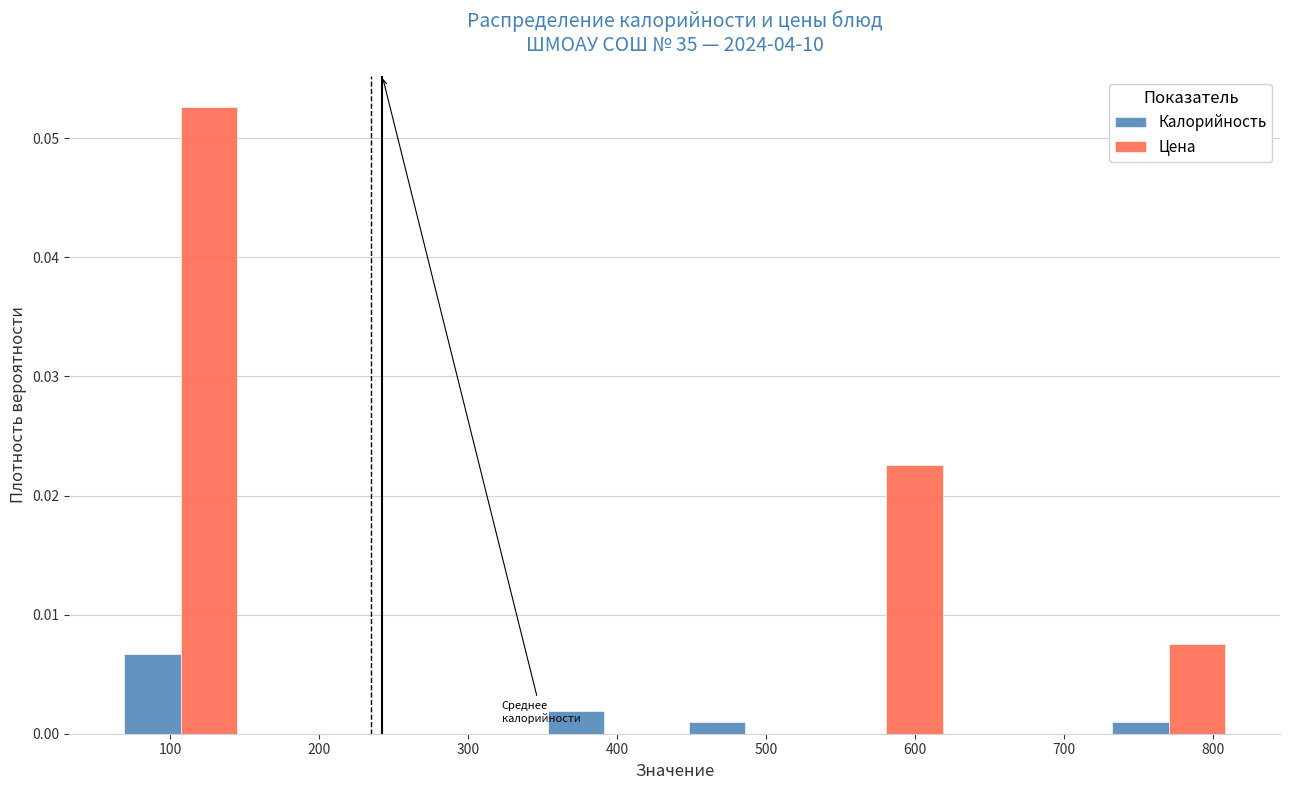

What is the height of the Калорийность bar covering 340 to 440 on the x-axis? Neither the bar edges nor the heights are printed on the chart, so give them approximately, as read against the axes.

0.002